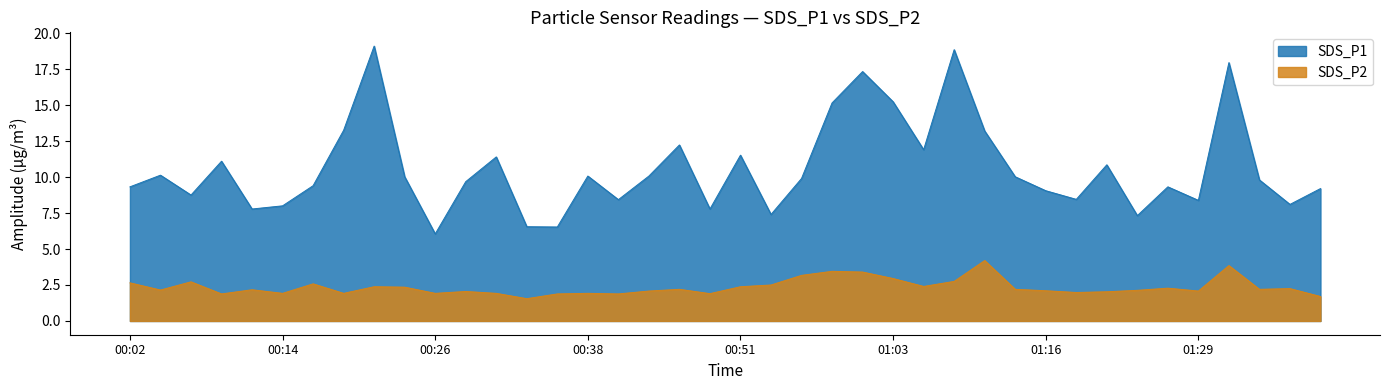

The value of SDS_P2 at 00:43 is 2.1. True or false?

True